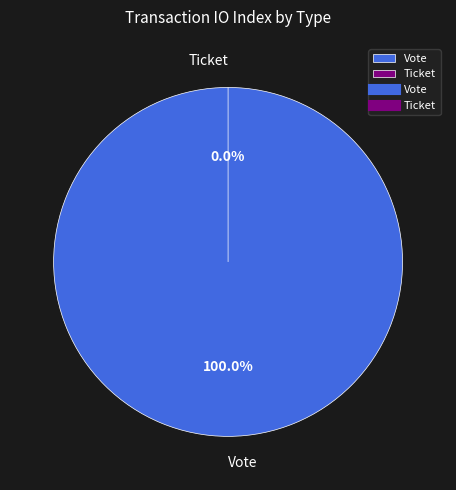

Which category has the biggest portion of the pie?

Vote